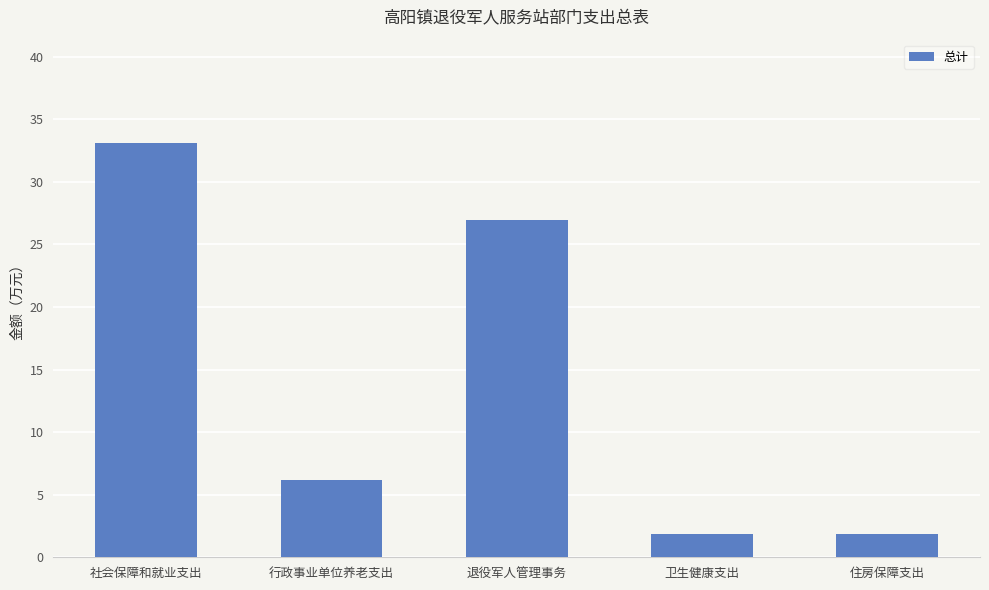

What is the difference between the maximum and minimum values?

31.3